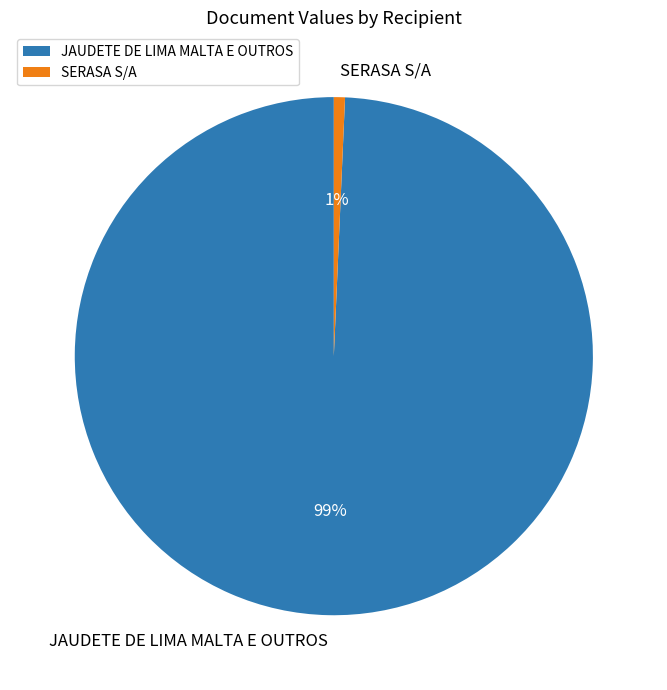

True or false: SERASA S/A accounts for 1% of the total.

True